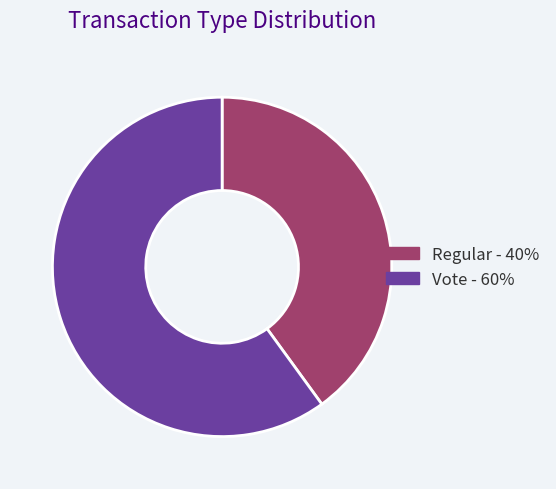

What is the largest slice in the pie chart?

Vote